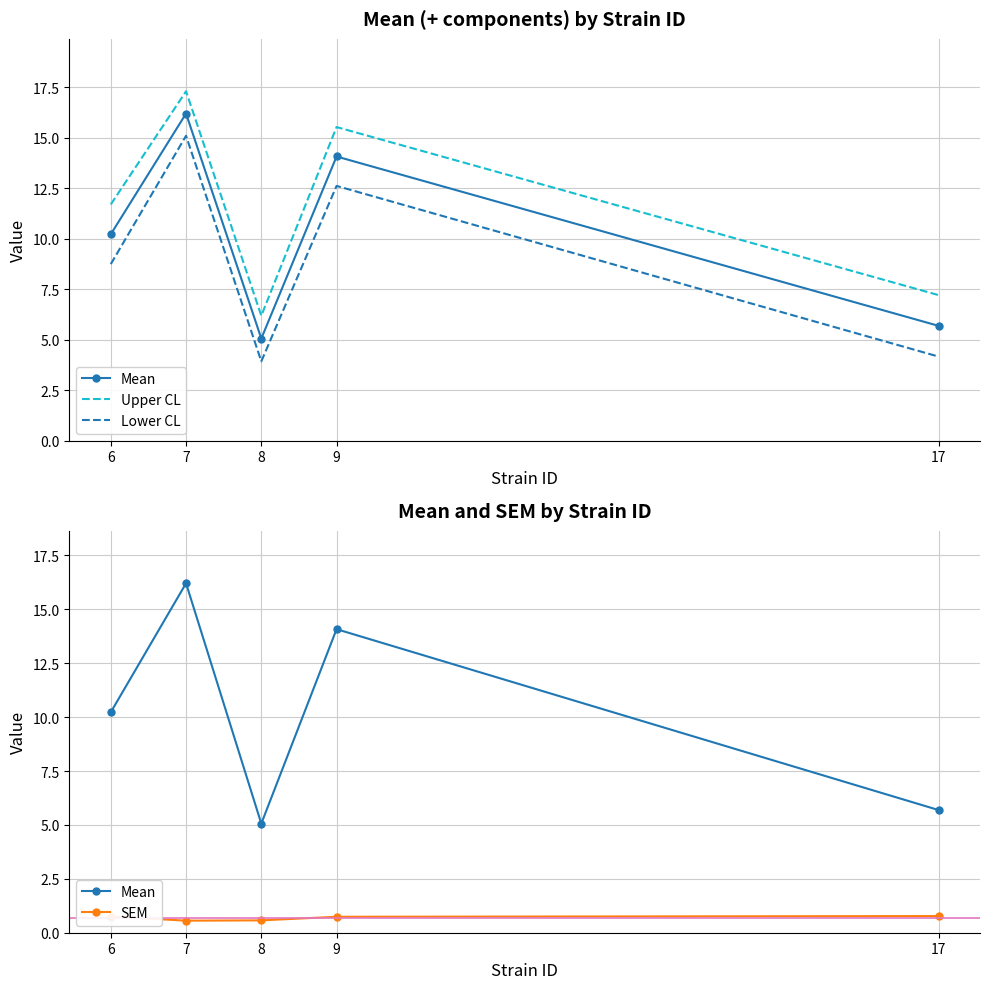

At which category does Mean reach its first local peak?

7